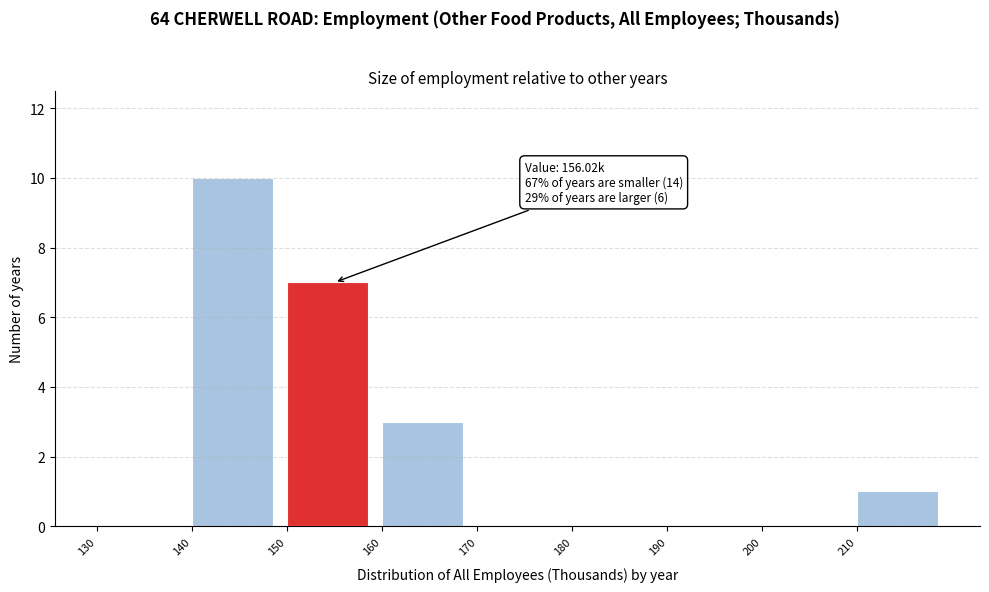

Over which range of the x-axis is the bar tallest?

140 to 150